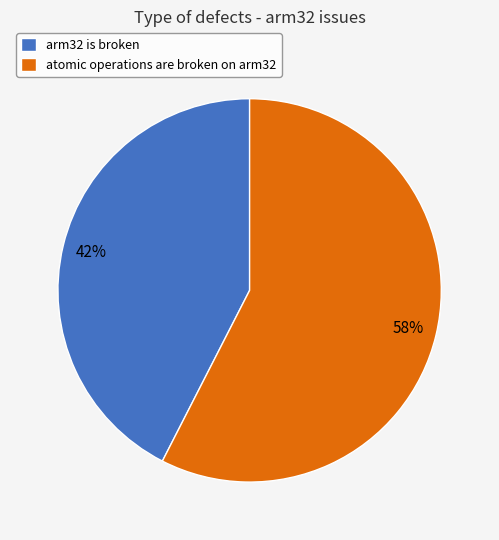

Is it true that arm32 is broken is 55% of the pie?

False